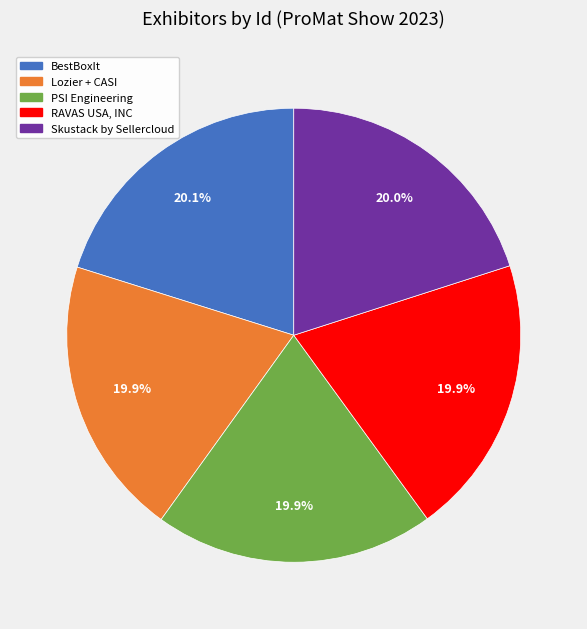

Is PSI Engineering the majority of the pie?

No